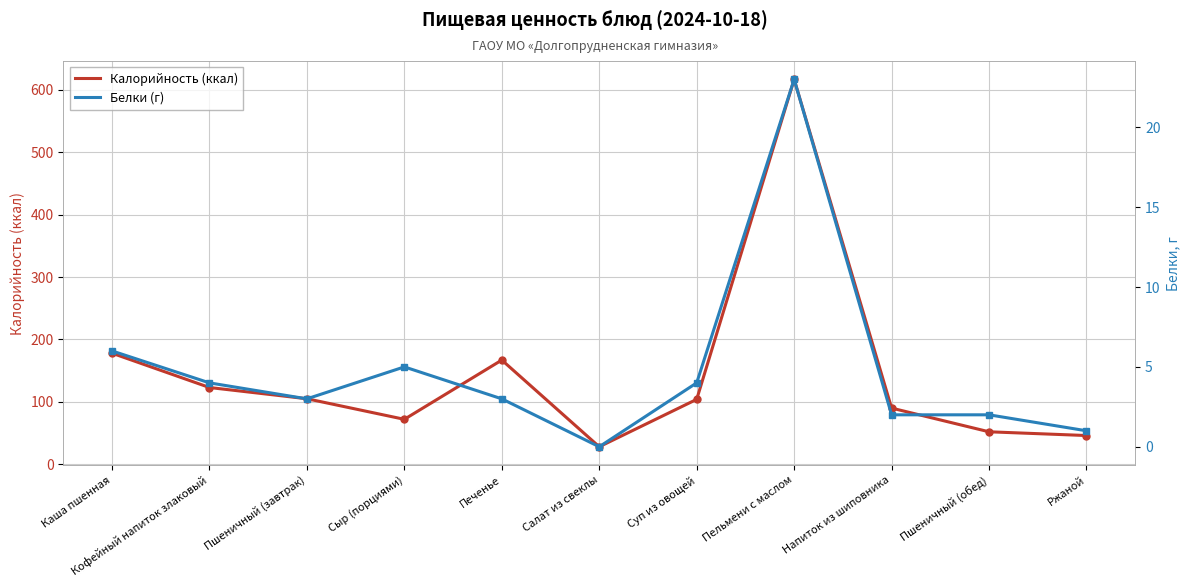

Which category has the lowest value in the Белки (г) series?

Салат из свеклы